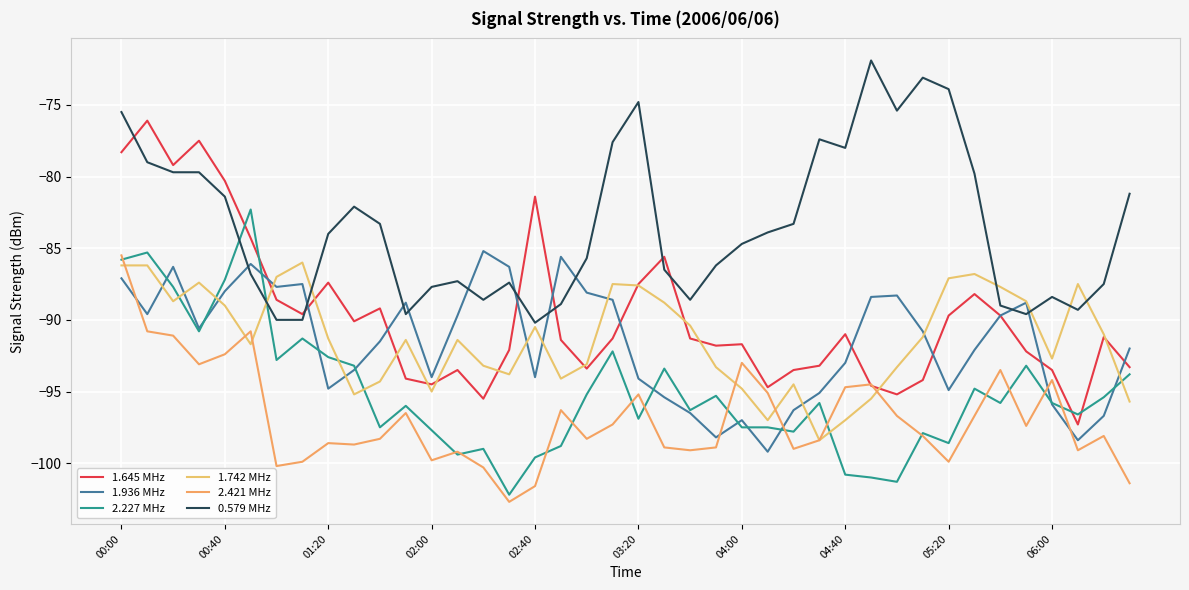

What is the average value of the 2.421 MHz series?

-96.8